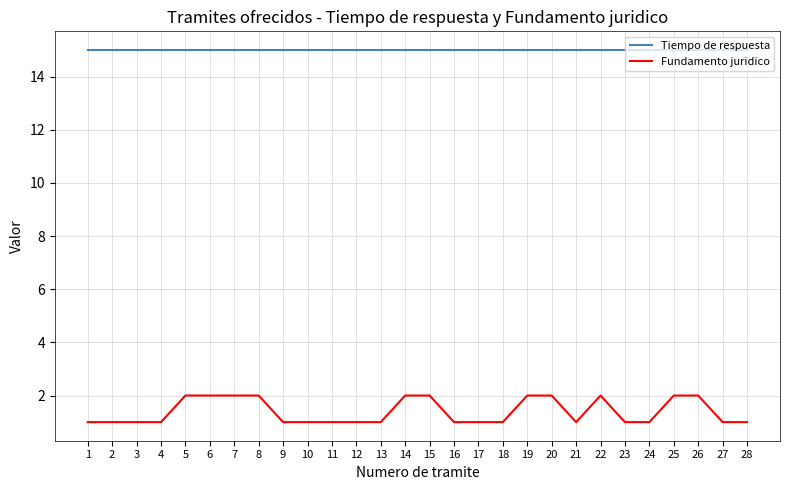

What is the total value across all series at 13?

16